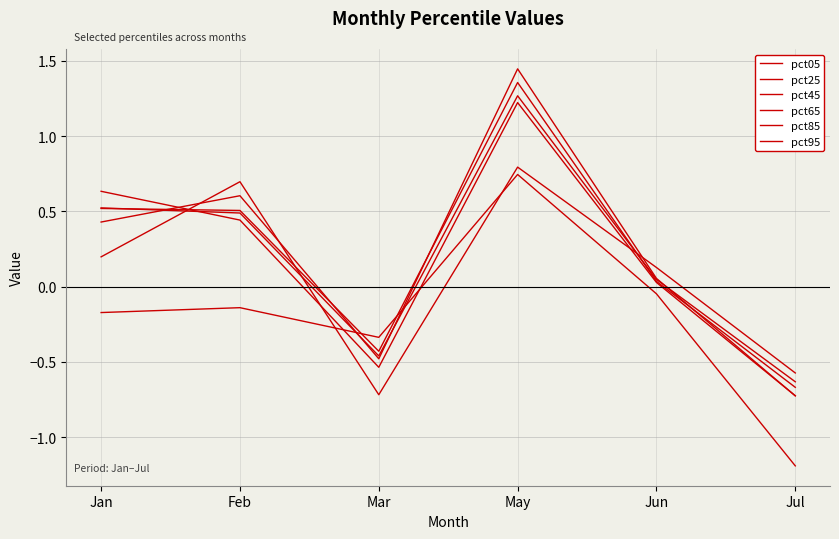

What is the value of the pct95 point at the 6th from the left?

-0.6